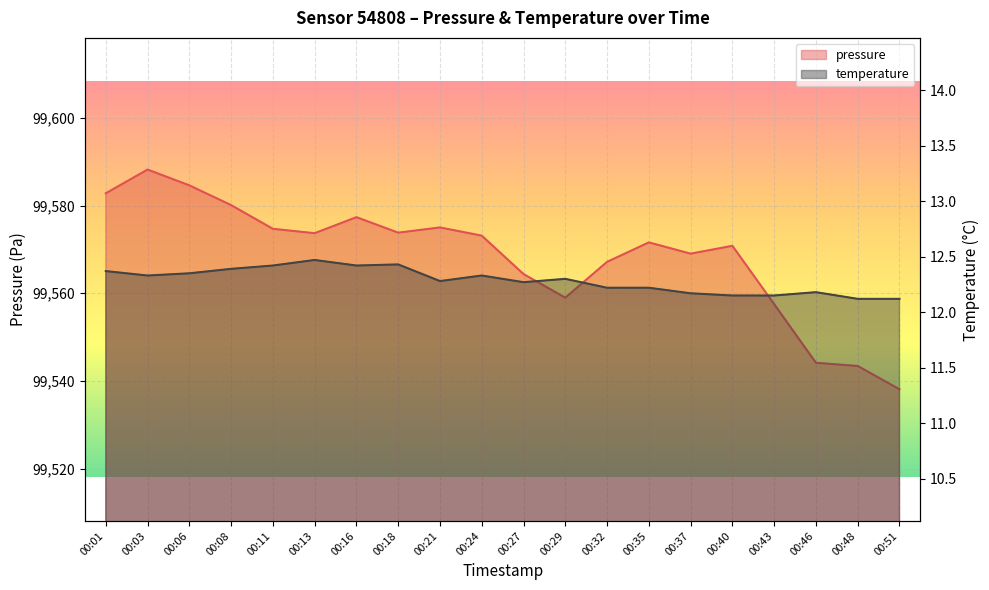

In temperature, how many points are higher than both neighbors (excluding endpoints)?

5